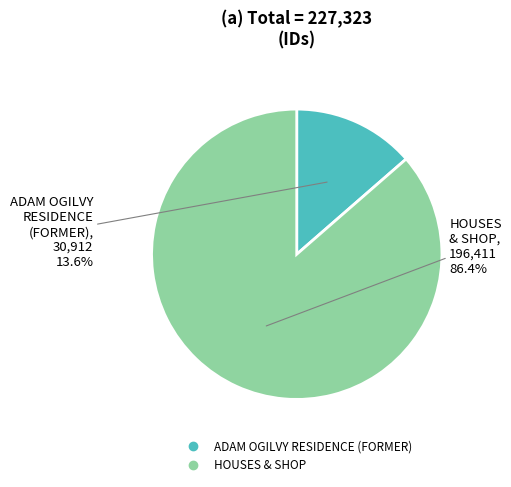

What is the ratio of the value at HOUSES & SHOP to the value at ADAM OGILVY RESIDENCE (FORMER)?

6.4